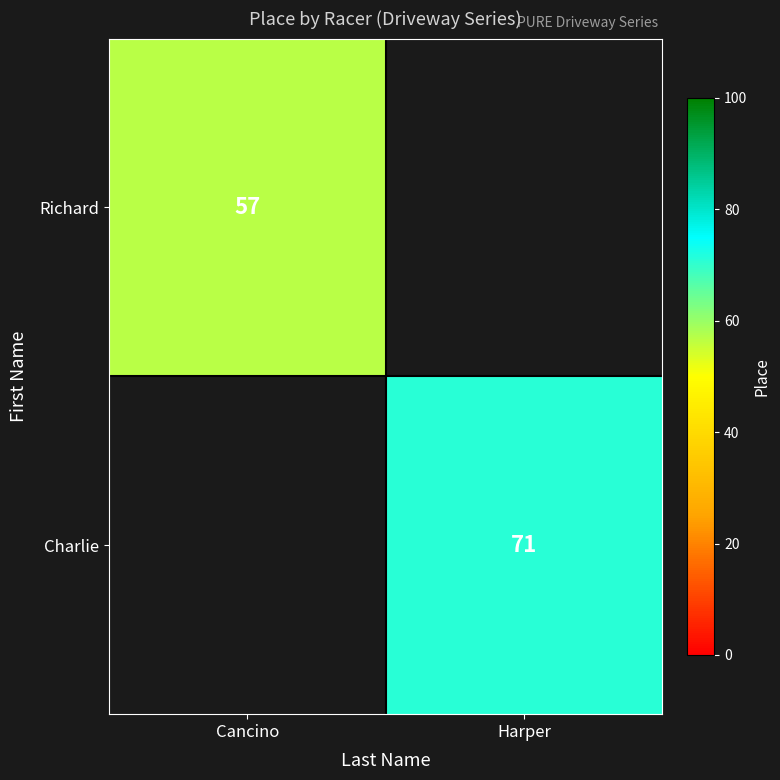

The value of Charlie at Harper is 71. True or false?

True